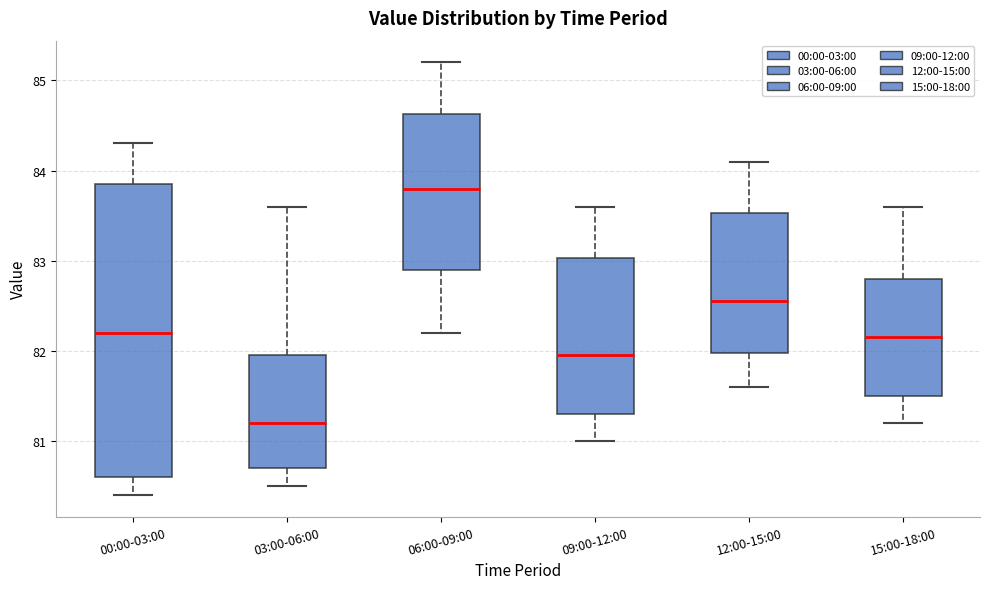

Reading left to right, transcribe this box plot: for each box, give where its median line is, the range the box spans, and where its two whiskers end, as read against the y-axis. The values are not printed on the chart, so give them approximately, as read against the axis.

00:00-03:00: median 82.2, box 80.6 to 83.9, whiskers 80.4 to 84.3
03:00-06:00: median 81.2, box 80.7 to 82.0, whiskers 80.5 to 83.6
06:00-09:00: median 83.8, box 82.9 to 84.6, whiskers 82.2 to 85.2
09:00-12:00: median 82.0, box 81.3 to 83.0, whiskers 81.0 to 83.6
12:00-15:00: median 82.6, box 82.0 to 83.5, whiskers 81.6 to 84.1
15:00-18:00: median 82.2, box 81.5 to 82.8, whiskers 81.2 to 83.6